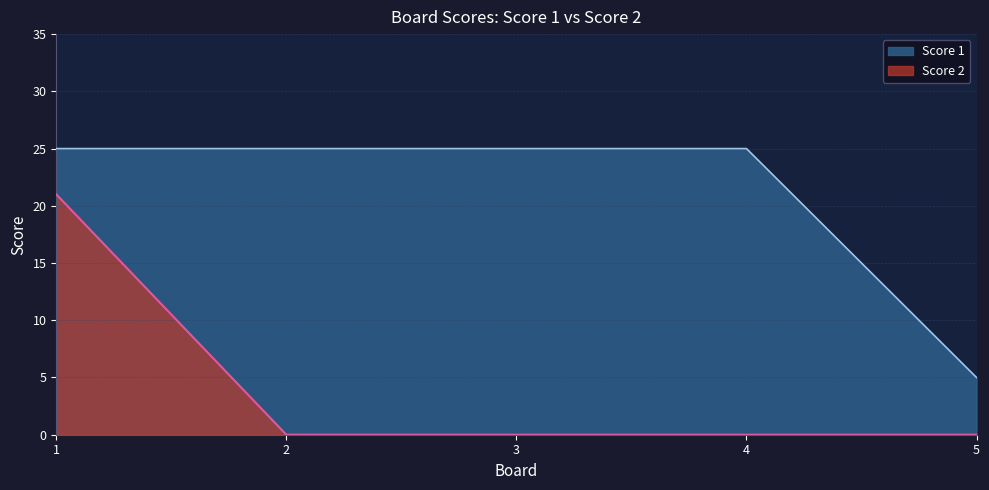

True or false: Score 2 and Score 1 cross at least once.

False